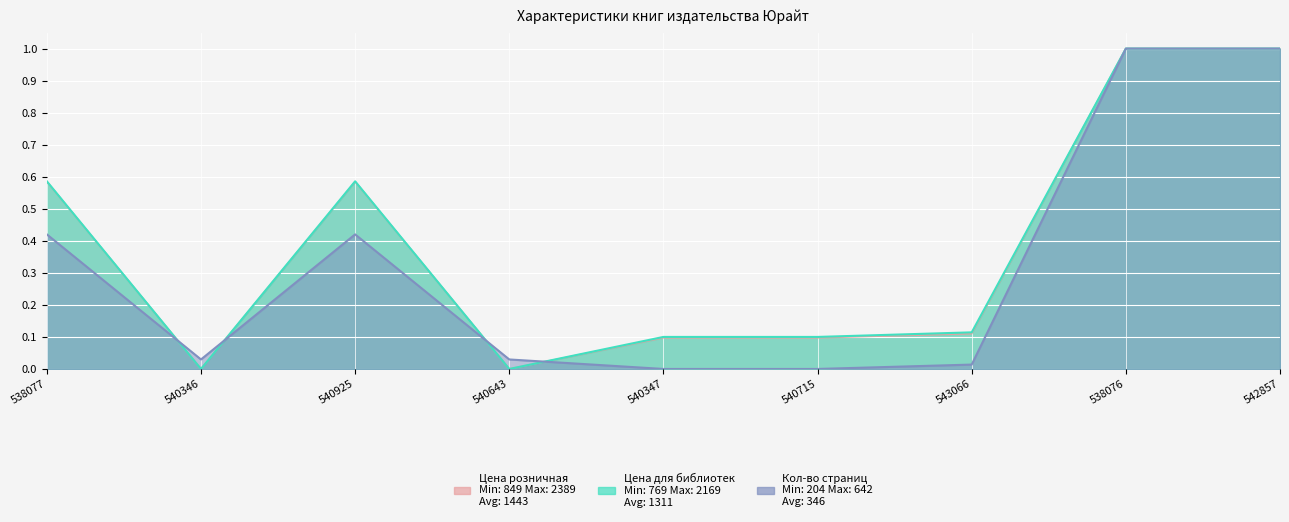

What is the difference between the second highest and second lowest values in the Кол-во страниц series?

1.0